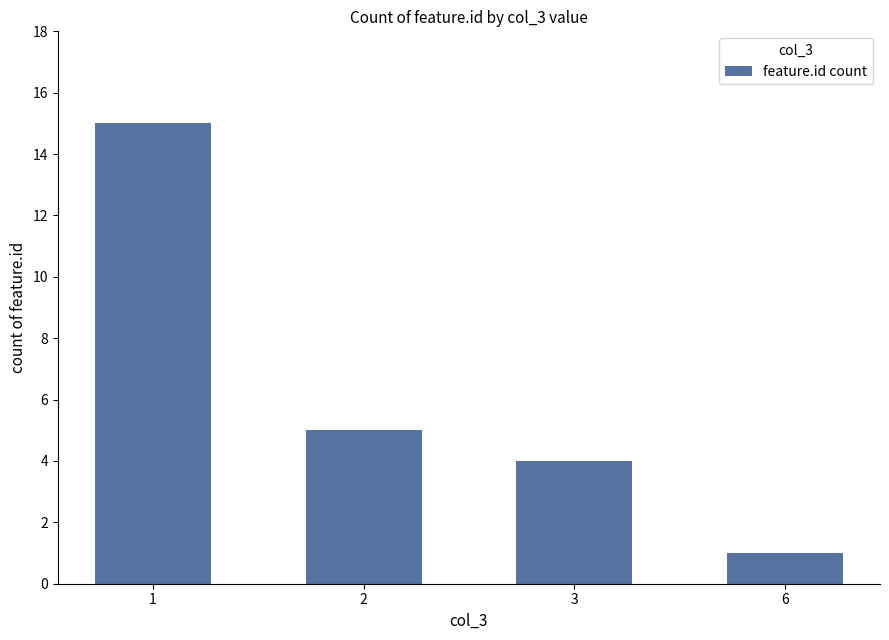

Reading left to right, extract all data points from this chart.

15	5	4	1